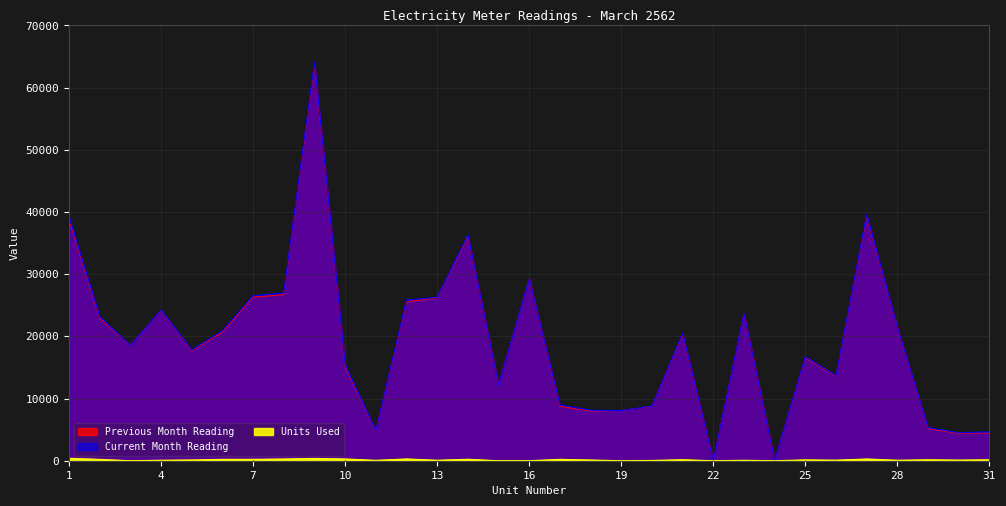

Where is the first local minimum for Current Month Reading?

3